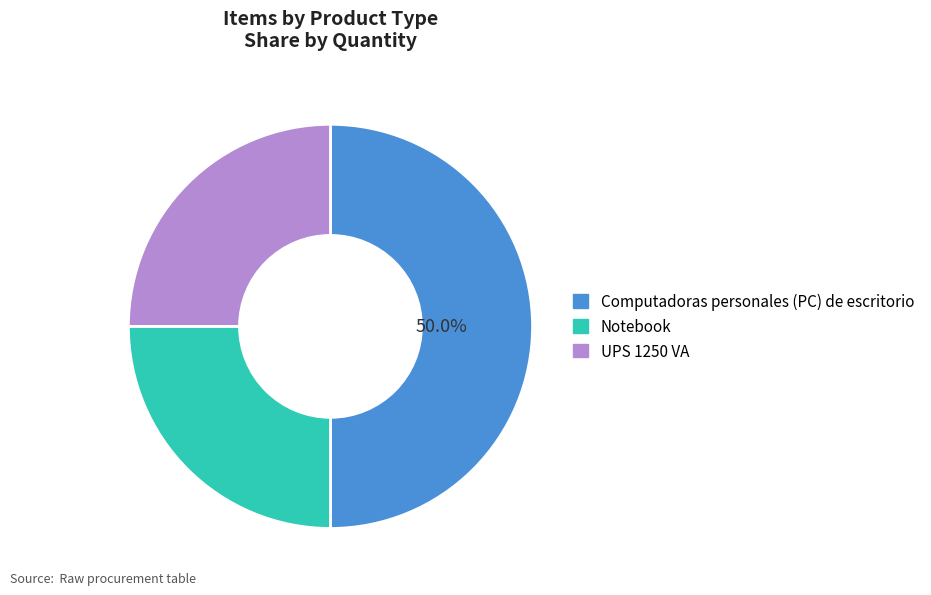

How many slices are in this pie chart?

3